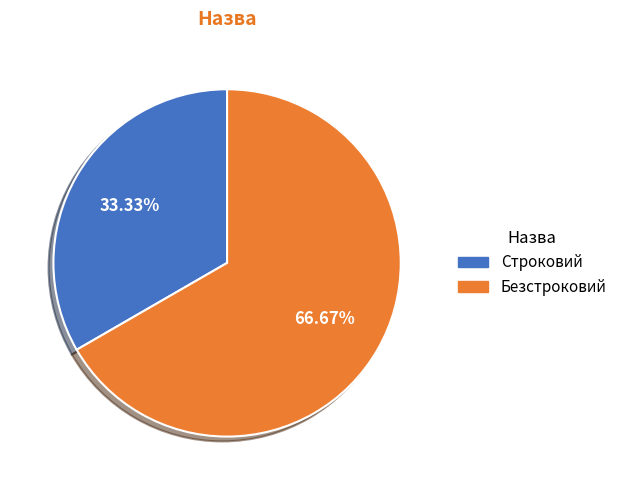

Rank the categories by value from lowest to highest.

Строковий, Безстроковий